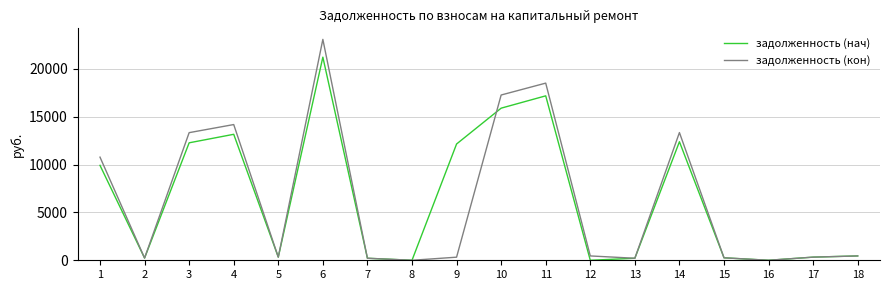

What is the maximum value for задолженность (кон)?

23074.9